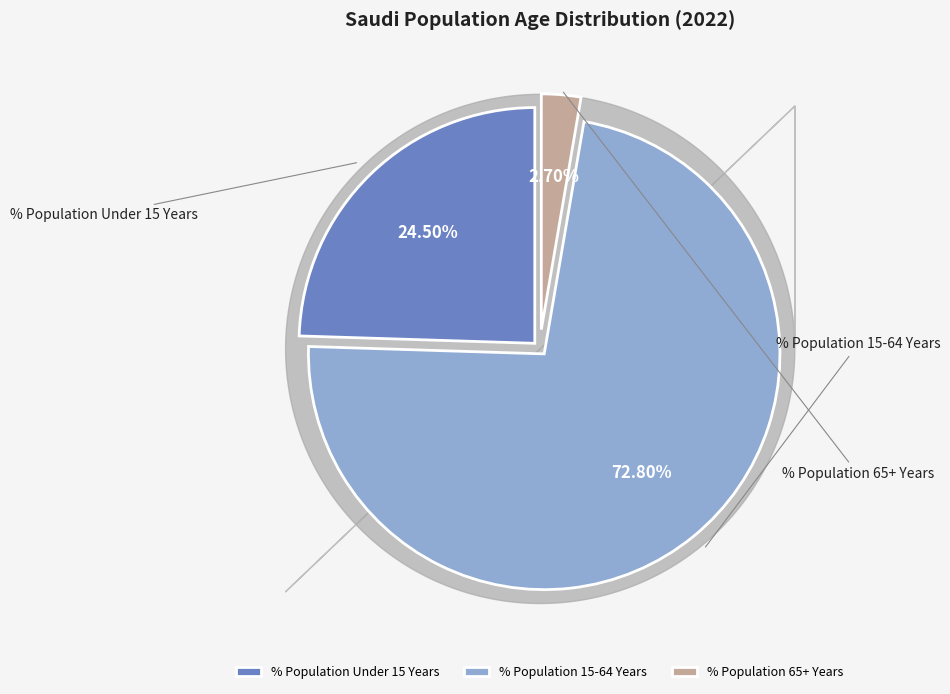

Is the sum of % Population 15-64 Years and % Population 65+ Years greater than half?

Yes